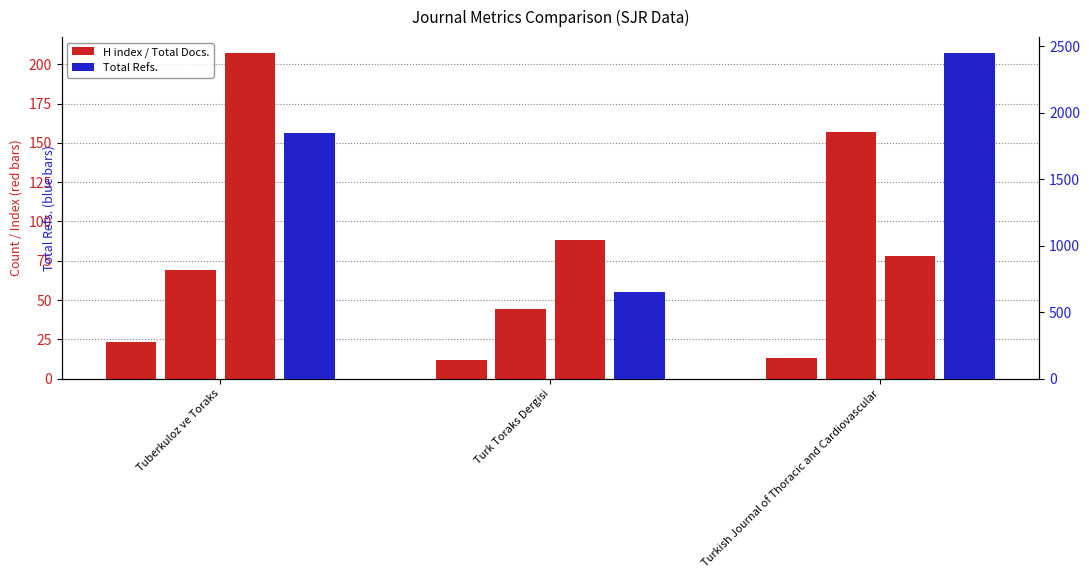

Which series has the largest range (max minus min)?

Total Refs.